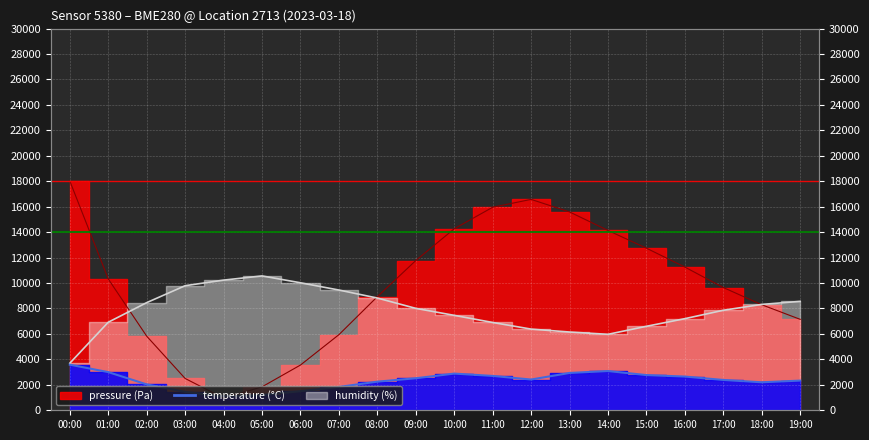

Rank the series by their maximum value, from lowest to highest.

temperature, humidity, pressure